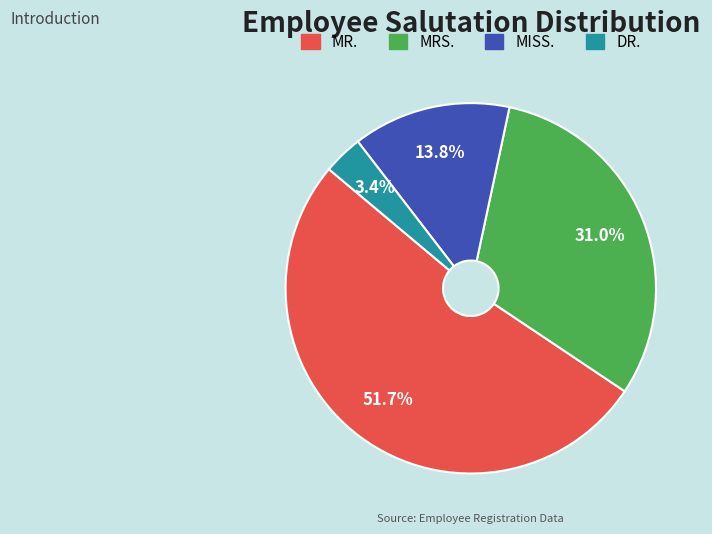

The MISS. slice represents 14% of the pie. True or false?

True